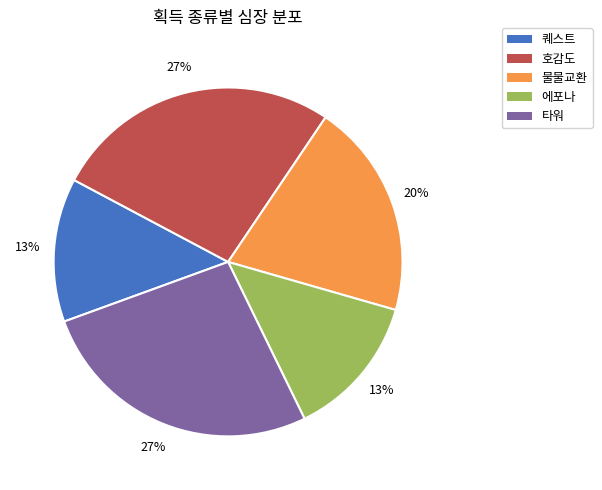

Is there a majority slice in this chart?

No